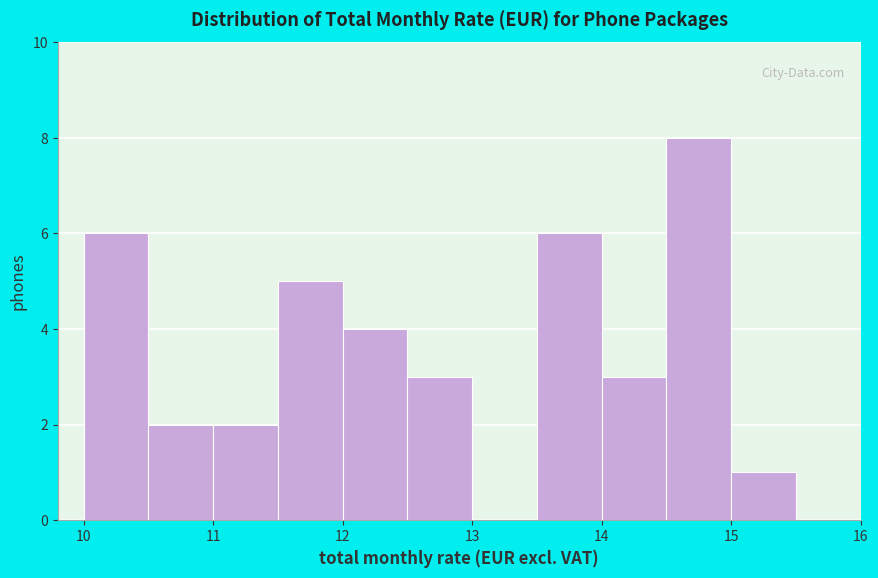

Reading left to right, list every bar in this chart as the range it spans on the x-axis followed by its height. The values are not printed on the chart, so give them approximately, as read against the axis.

10.0 to 10.5: 6
10.5 to 11.0: 2
11.0 to 11.5: 2
11.5 to 12.0: 5
12.0 to 12.5: 4
12.5 to 13.0: 3
13.0 to 13.5: 0
13.5 to 14.0: 6
14.0 to 14.5: 3
14.5 to 15.0: 8
15.0 to 15.5: 1
15.5 to 16.0: 0